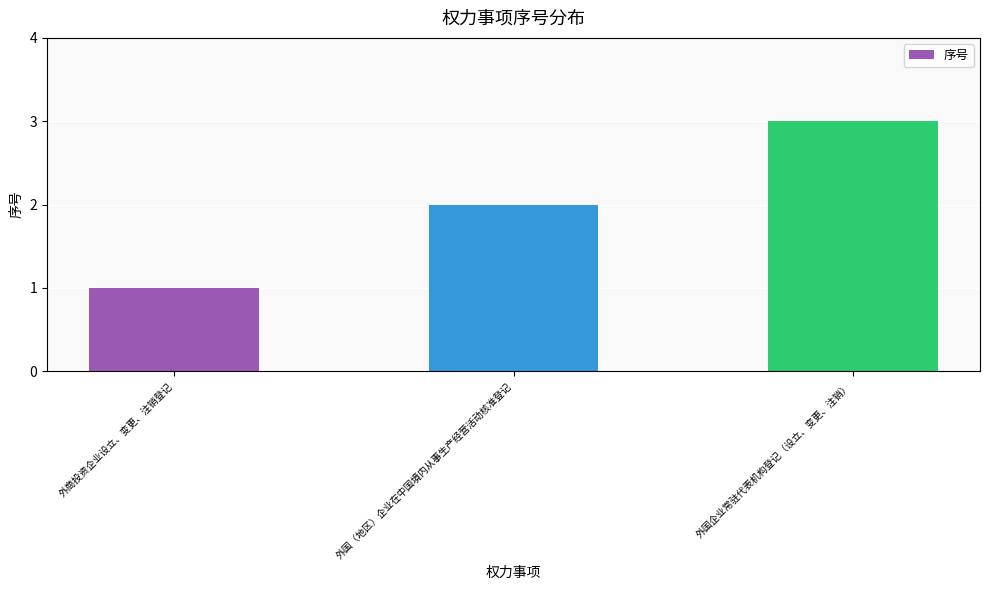

Approximately how many times larger is the value at 外商投资企业设立、变更、注销登记 compared to 外国企业常驻代表机构登记（设立、变更、注销）?

0.3